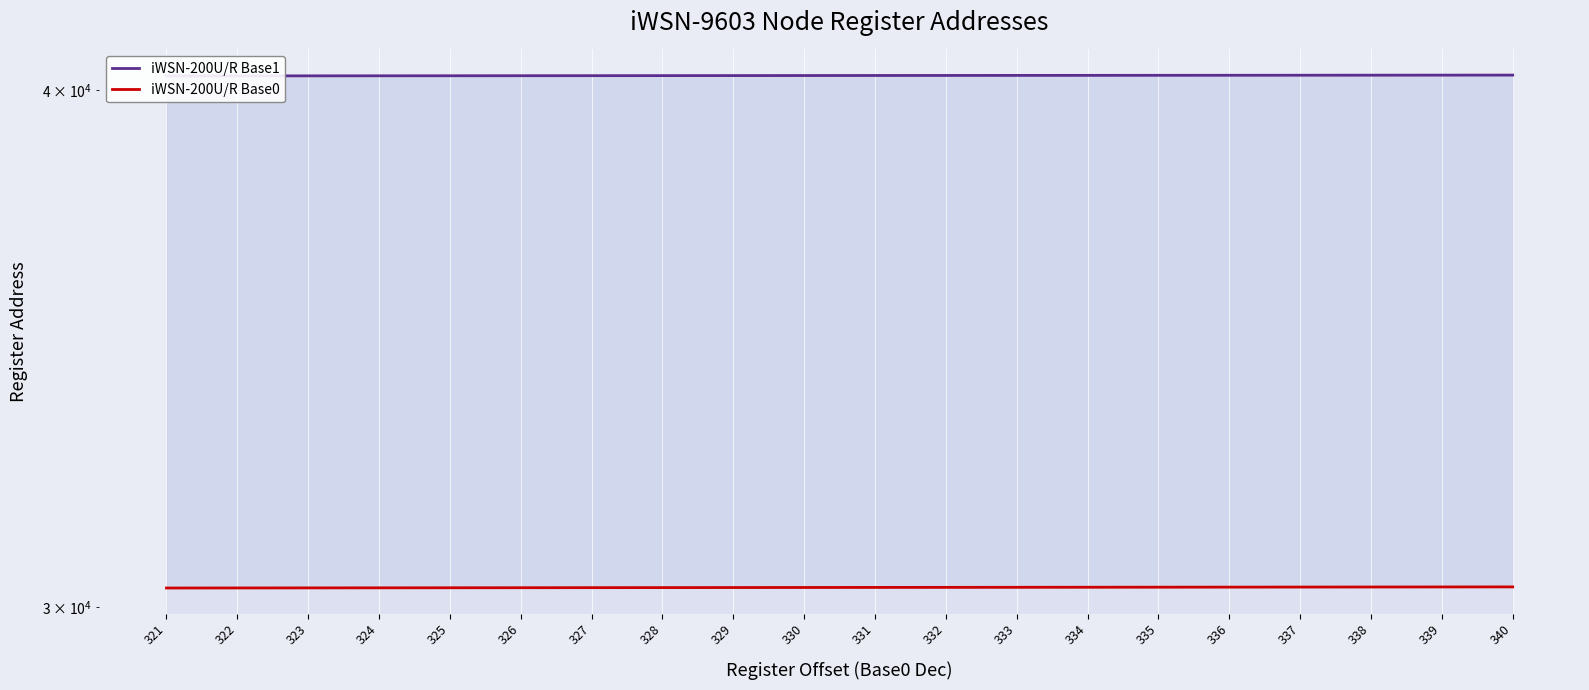

What is the difference between the maximum and minimum values in the iWSN-200U/R Base1 series?

19